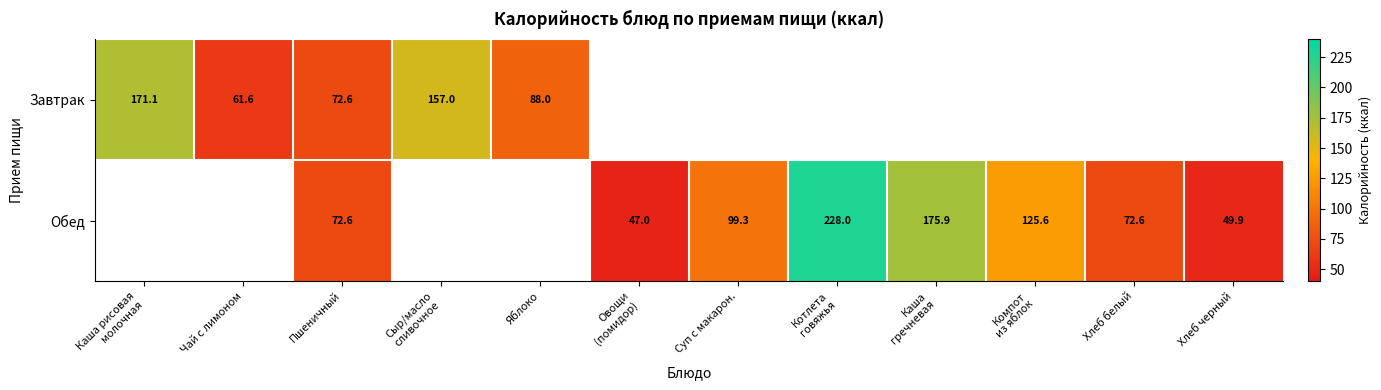

At which label does Обед reach its peak?

Каша рисовая молочная